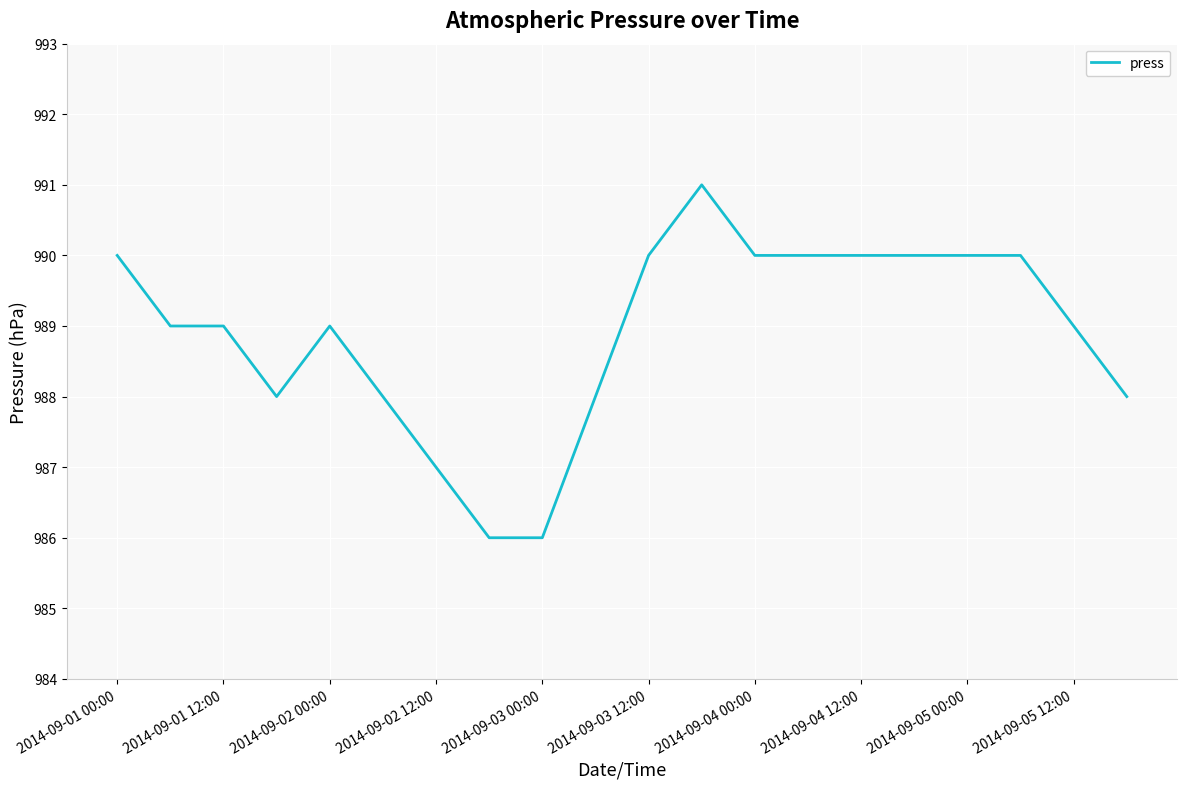

What is the difference between the maximum and minimum values?

5